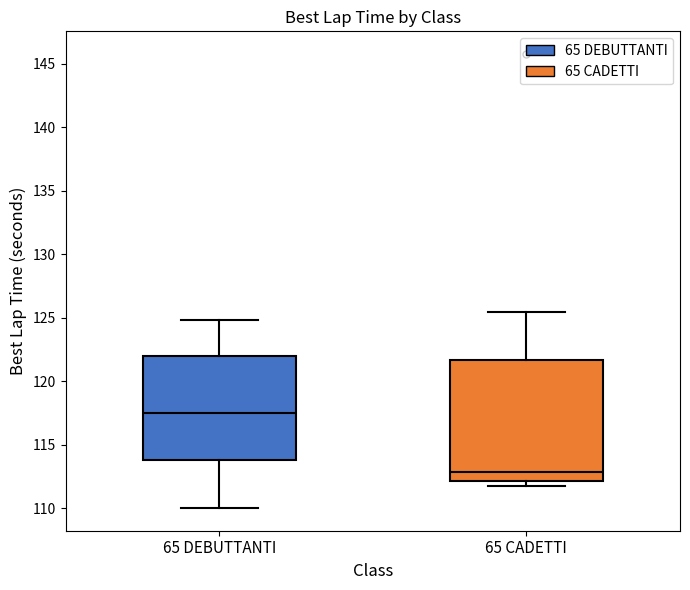

Which box has the lowest median line?

65 CADETTI